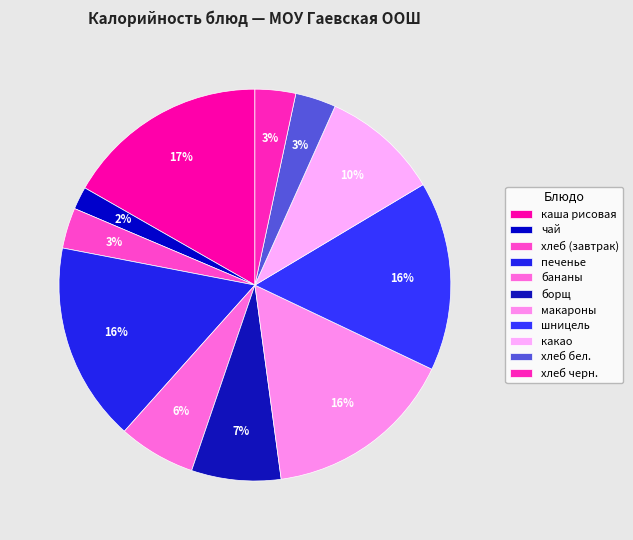

What is the largest slice in the pie chart?

каша рисовая